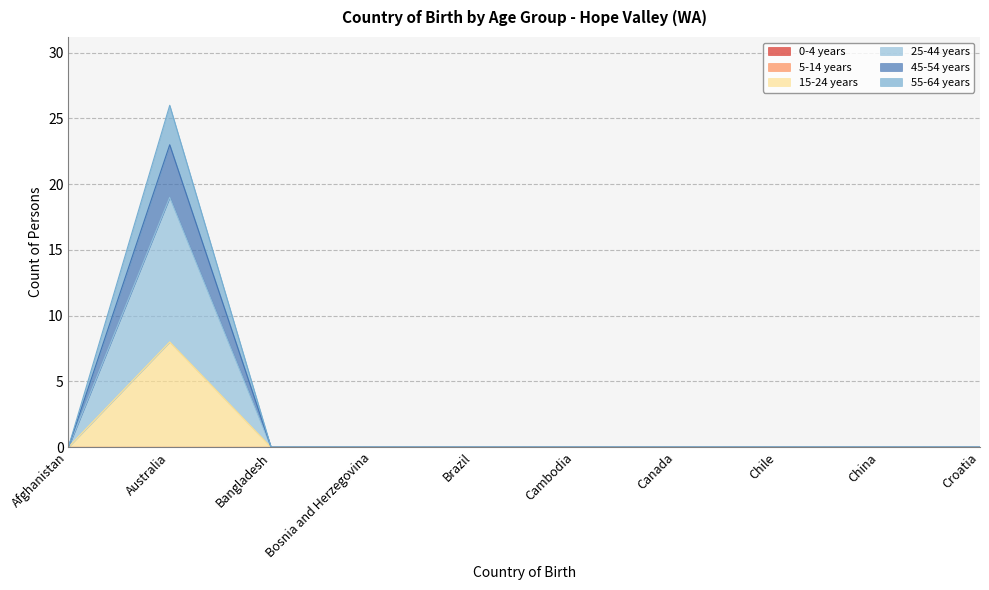

Does the chart display data point markers on the line(s)?

No